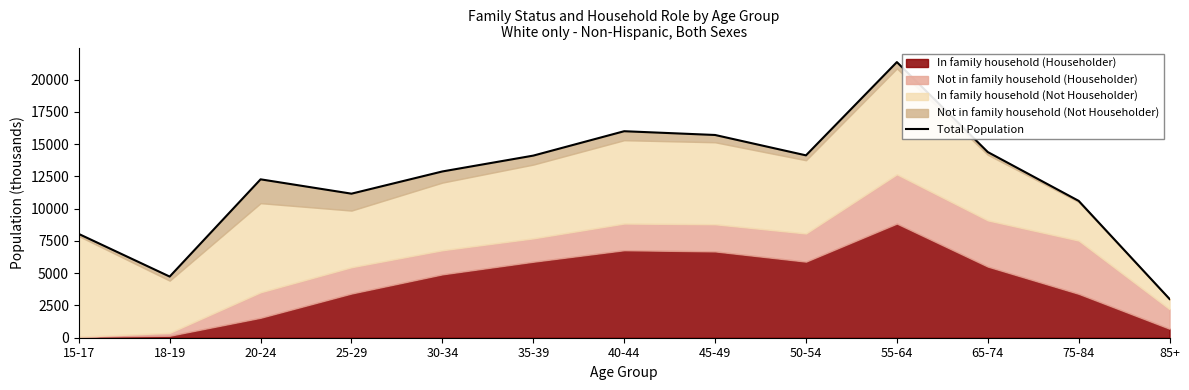

True or false: the data shows 21719 at 50-54.

False